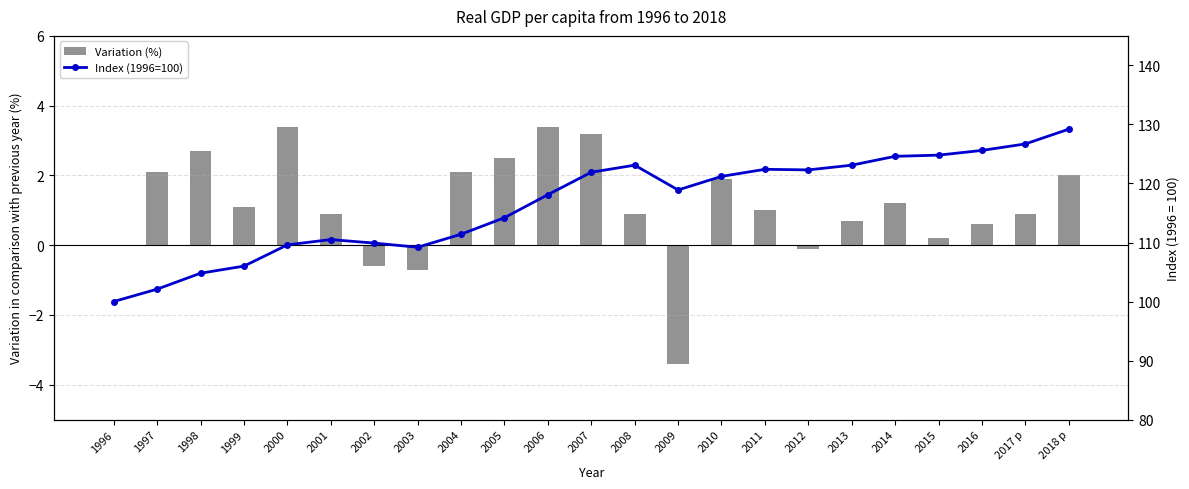

How many data points in Index (1996=100) are above 118?

13